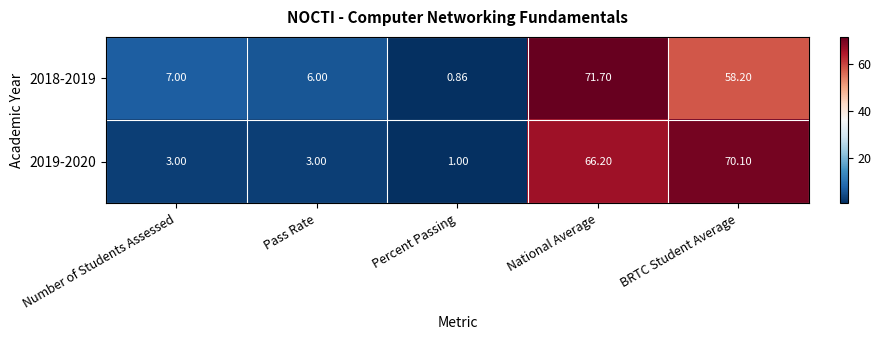

Which label corresponds to the smallest value in the chart?

Percent Passing